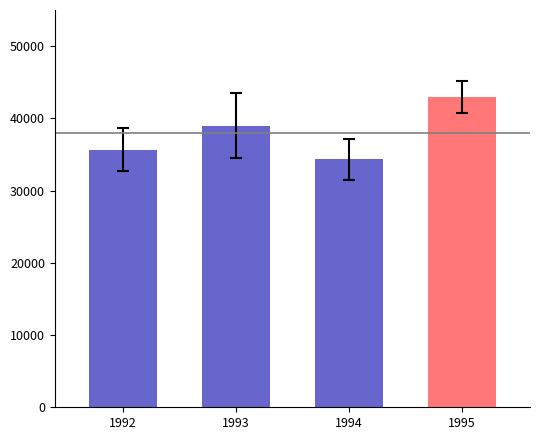

At which category does the chart reach its minimum across all series?

1994